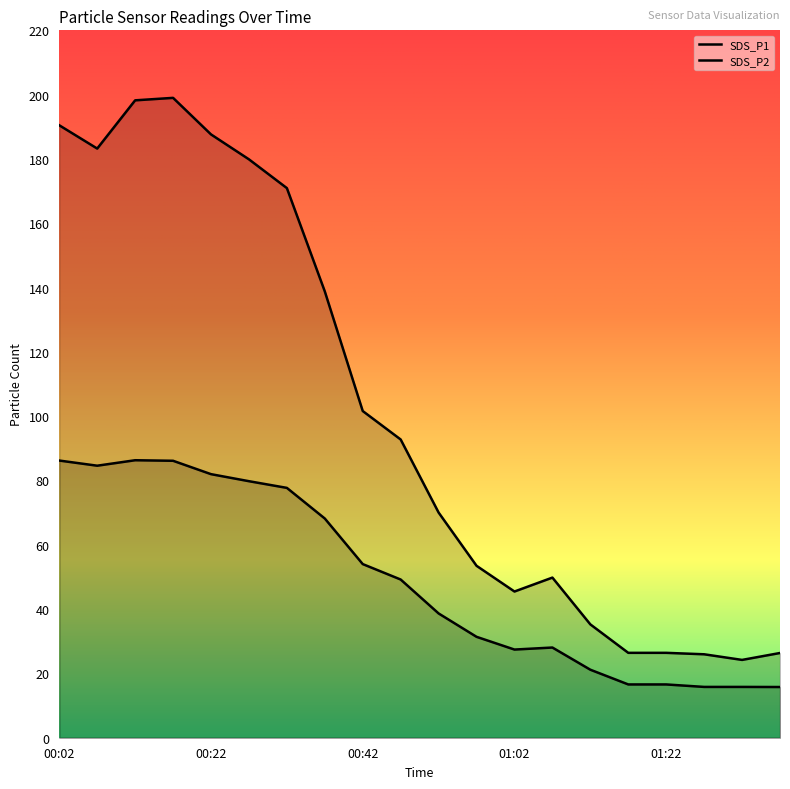

Reading left to right, transcribe all the data shown in this chart.

SDS_P1: 00:02=190.5	00:07=183.2	00:12=198.2	00:17=199.0	00:22=187.6	00:27=179.9	00:32=170.9	00:37=138.8	00:42=101.6	00:47=92.8	00:52=70.0	00:57=53.5	01:02=45.5	01:07=49.8	01:12=35.2	01:17=26.4	01:22=26.4	01:28=25.9	01:33=24.2	01:38=26.4
SDS_P2: 00:02=86.2	00:07=84.6	00:12=86.3	00:17=86.1	00:22=82.0	00:27=79.8	00:32=77.7	00:37=68.2	00:42=54.0	00:47=49.2	00:52=38.6	00:57=31.4	01:02=27.4	01:07=28.1	01:12=21.1	01:17=16.6	01:22=16.6	01:28=15.8	01:33=15.8	01:38=15.8